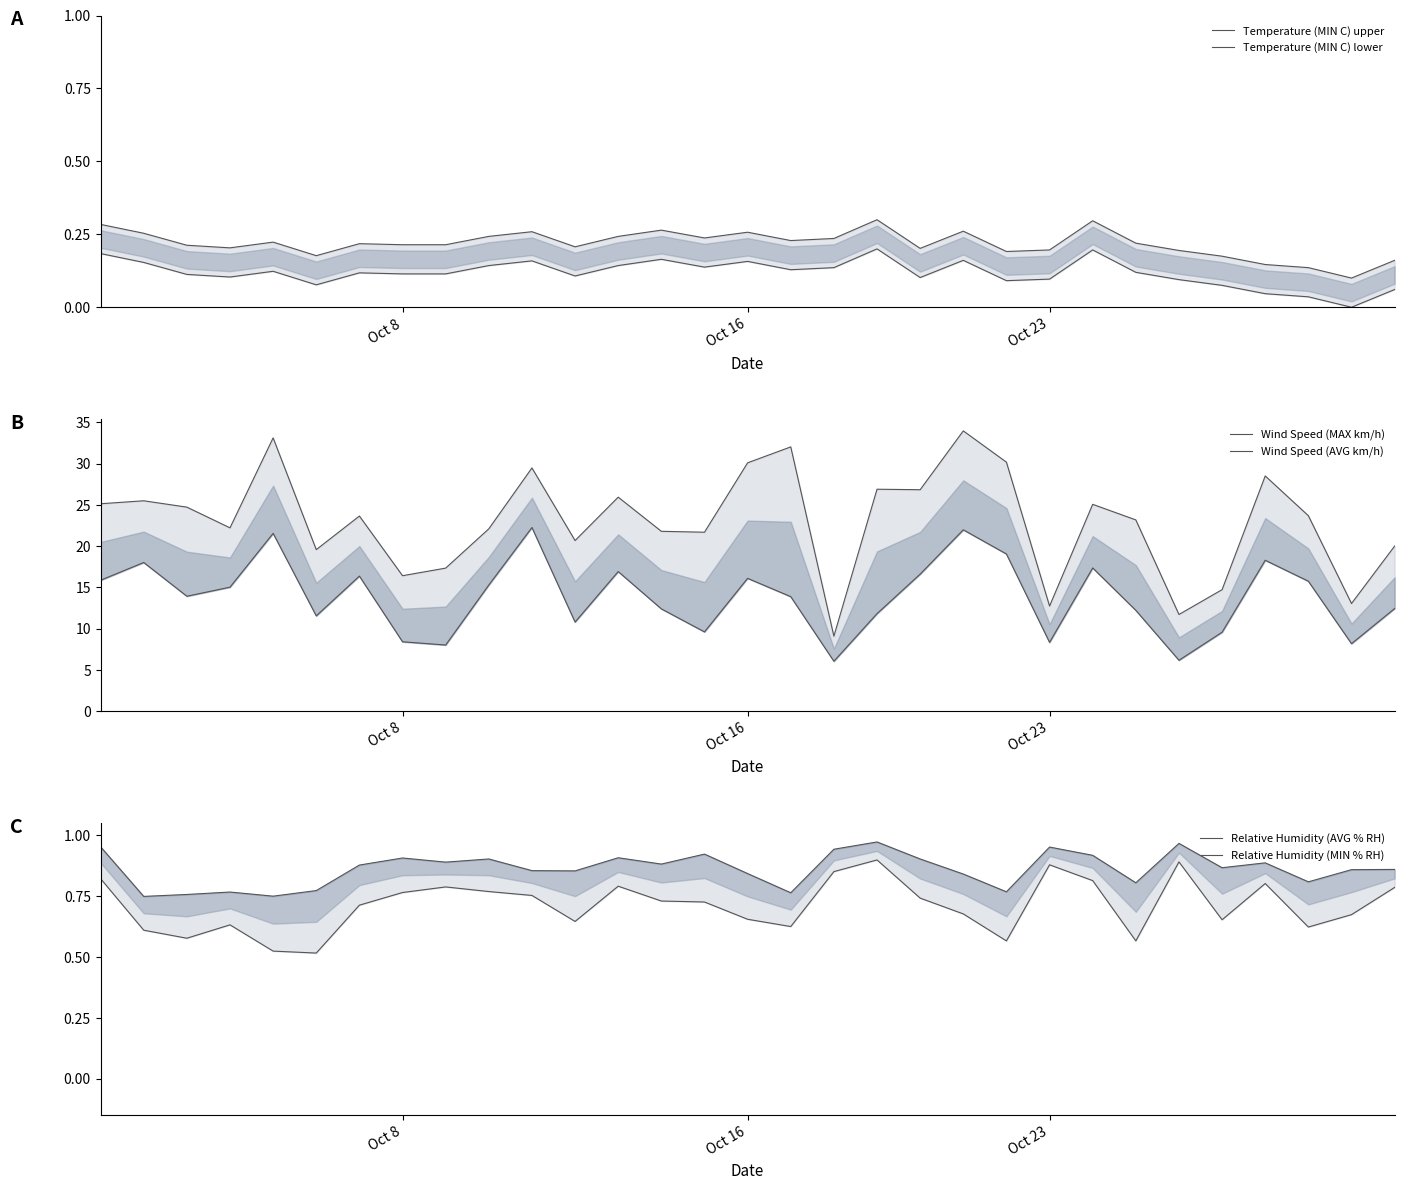

At which label is Temperature (MIN C) upper closest to 0?

29